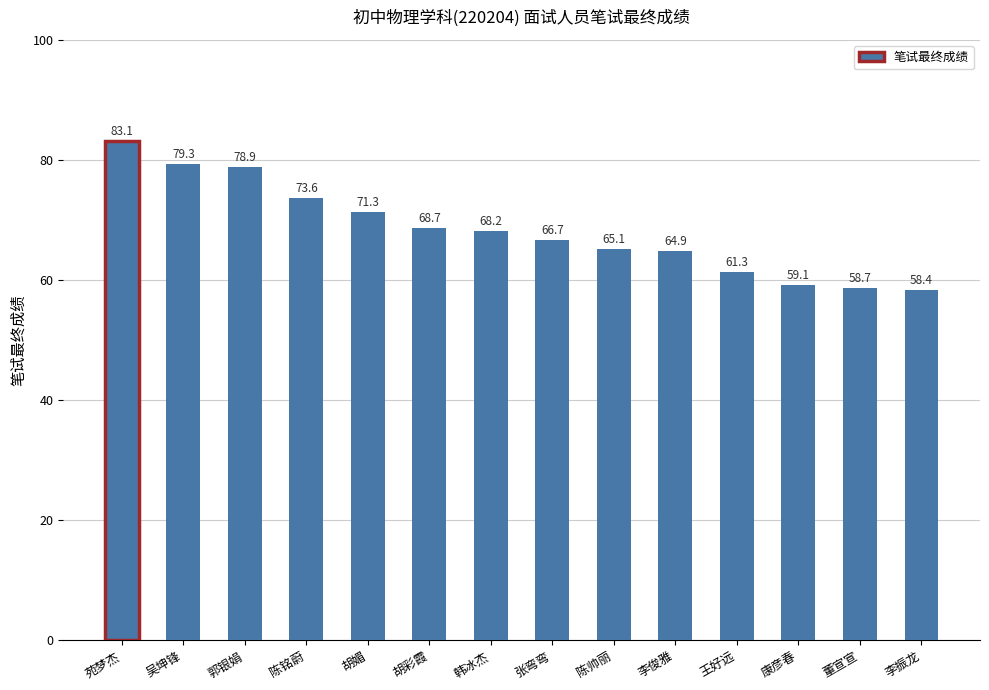

What is the minimum value shown in the chart?

58.4